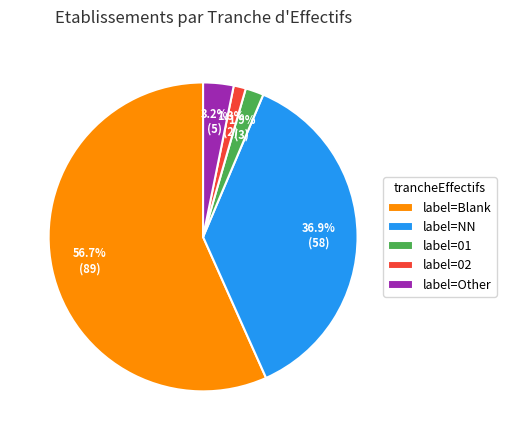

Does any single category account for the majority?

Yes